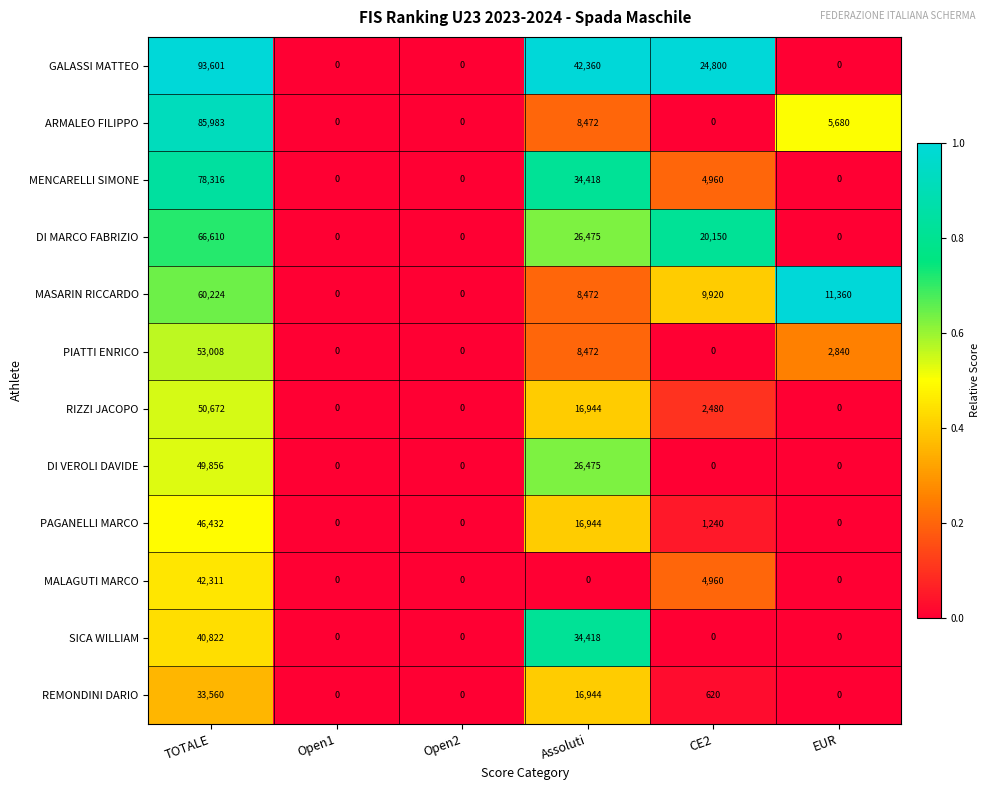

Which series has the largest total across all categories?

GALASSI MATTEO